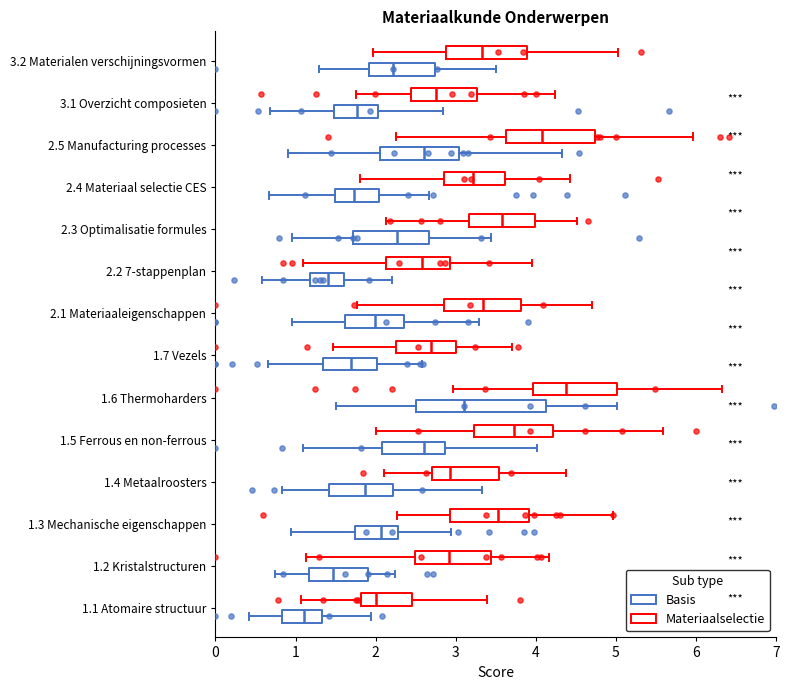

Reading bottom to top, transcribe this box plot: for each box, give where its median line is, the range the box spans, and where its two whiskers end, as read against the x-axis. The values are not printed on the chart, so give them approximately, as read against the axis.

1.1 Atomaire structuur (Basis): median 1.1, box 0.8 to 1.3, whiskers 0.4 to 1.9
1.1 Atomaire structuur (Materiaalselectie): median 2.0, box 1.8 to 2.5, whiskers 1.1 to 3.4
1.2 Kristalstructuren (Basis): median 1.5, box 1.2 to 1.9, whiskers 0.7 to 2.2
1.2 Kristalstructuren (Materiaalselectie): median 2.9, box 2.5 to 3.4, whiskers 1.1 to 4.2
1.3 Mechanische eigenschappen (Basis): median 2.1, box 1.7 to 2.3, whiskers 0.9 to 2.9
1.3 Mechanische eigenschappen (Materiaalselectie): median 3.5, box 2.9 to 3.9, whiskers 2.3 to 5.0
1.4 Metaalroosters (Basis): median 1.9, box 1.4 to 2.2, whiskers 0.8 to 3.3
1.4 Metaalroosters (Materiaalselectie): median 2.9, box 2.7 to 3.5, whiskers 2.1 to 4.4
1.5 Ferrous en non-ferrous (Basis): median 2.6, box 2.1 to 2.9, whiskers 1.1 to 4.0
1.5 Ferrous en non-ferrous (Materiaalselectie): median 3.7, box 3.2 to 4.2, whiskers 2.0 to 5.6
1.6 Thermoharders (Basis): median 3.1, box 2.5 to 4.1, whiskers 1.5 to 5.0
1.6 Thermoharders (Materiaalselectie): median 4.4, box 4.0 to 5.0, whiskers 3.0 to 6.3
1.7 Vezels (Basis): median 1.7, box 1.3 to 2.0, whiskers 0.7 to 2.6
1.7 Vezels (Materiaalselectie): median 2.7, box 2.2 to 3.0, whiskers 1.5 to 3.7
2.1 Materiaaleigenschappen (Basis): median 2.0, box 1.6 to 2.4, whiskers 1.0 to 3.3
2.1 Materiaaleigenschappen (Materiaalselectie): median 3.3, box 2.9 to 3.8, whiskers 1.8 to 4.7
2.2 7-stappenplan (Basis): median 1.4, box 1.2 to 1.6, whiskers 0.6 to 2.2
2.2 7-stappenplan (Materiaalselectie): median 2.6, box 2.1 to 2.9, whiskers 1.1 to 4.0
2.3 Optimalisatie formules (Basis): median 2.3, box 1.7 to 2.7, whiskers 1.0 to 3.4
2.3 Optimalisatie formules (Materiaalselectie): median 3.6, box 3.2 to 4.0, whiskers 2.1 to 4.5
2.4 Materiaal selectie CES (Basis): median 1.7, box 1.5 to 2.0, whiskers 0.7 to 2.7
2.4 Materiaal selectie CES (Materiaalselectie): median 3.2, box 2.9 to 3.6, whiskers 1.8 to 4.4
2.5 Manufacturing processes (Basis): median 2.6, box 2.1 to 3.0, whiskers 0.9 to 4.3
2.5 Manufacturing processes (Materiaalselectie): median 4.1, box 3.6 to 4.7, whiskers 2.3 to 6.0
3.1 Overzicht composieten (Basis): median 1.8, box 1.5 to 2.0, whiskers 0.7 to 2.8
3.1 Overzicht composieten (Materiaalselectie): median 2.8, box 2.4 to 3.3, whiskers 1.8 to 4.2
3.2 Materialen verschijningsvormen (Basis): median 2.2, box 1.9 to 2.7, whiskers 1.3 to 3.5
3.2 Materialen verschijningsvormen (Materiaalselectie): median 3.3, box 2.9 to 3.9, whiskers 2.0 to 5.0